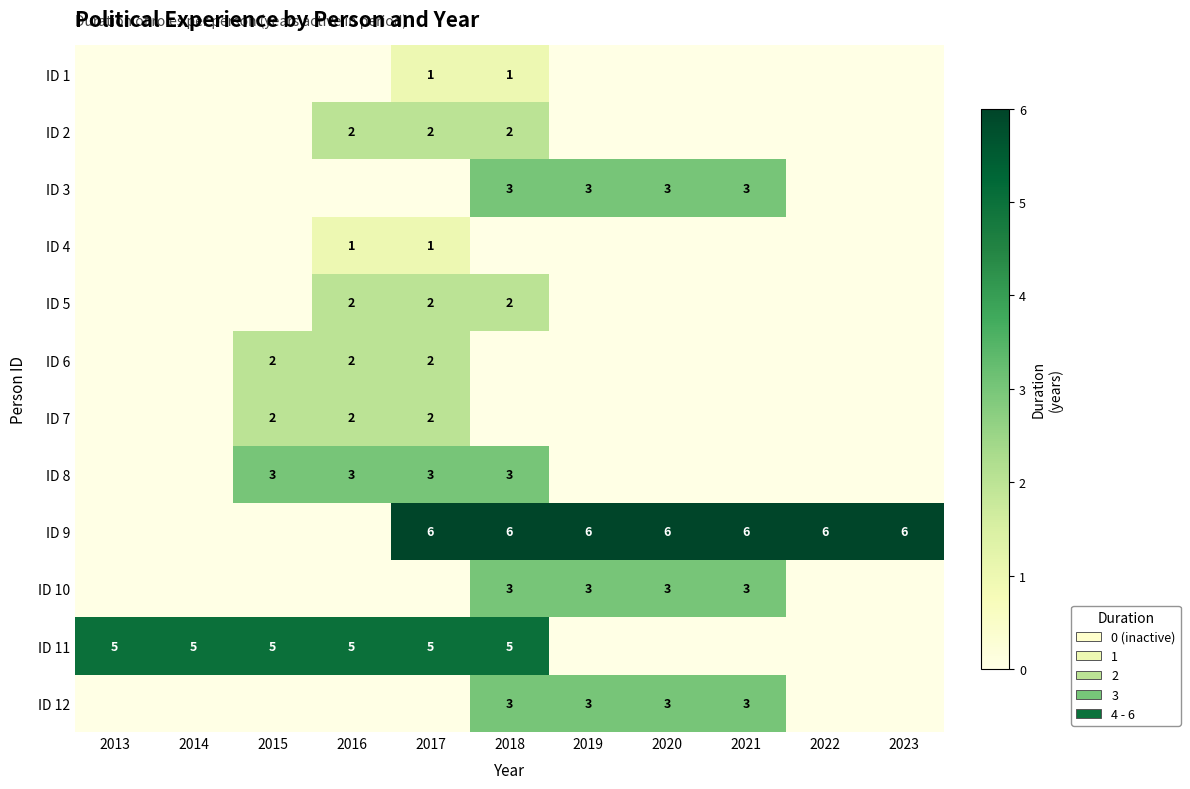

The value of ID 5 at 2018 is 1. True or false?

False